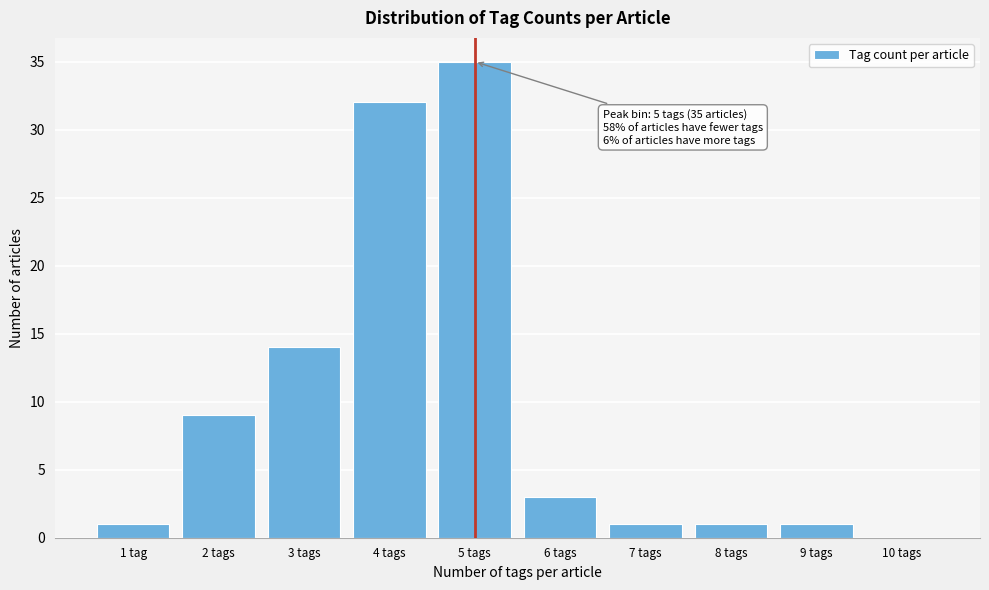

Reading right to left, transcribe all the data shown in this chart.

10 tags=0	9 tags=1	8 tags=1	7 tags=1	6 tags=3	5 tags=35	4 tags=32	3 tags=14	2 tags=9	1 tag=1